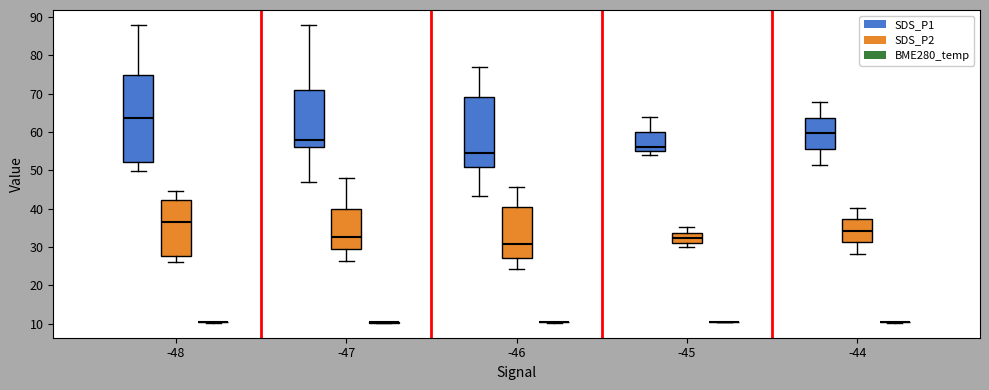

Comparing the boxes themselves (not the whiskers), which one is the tallest?

-48 (SDS_P1)